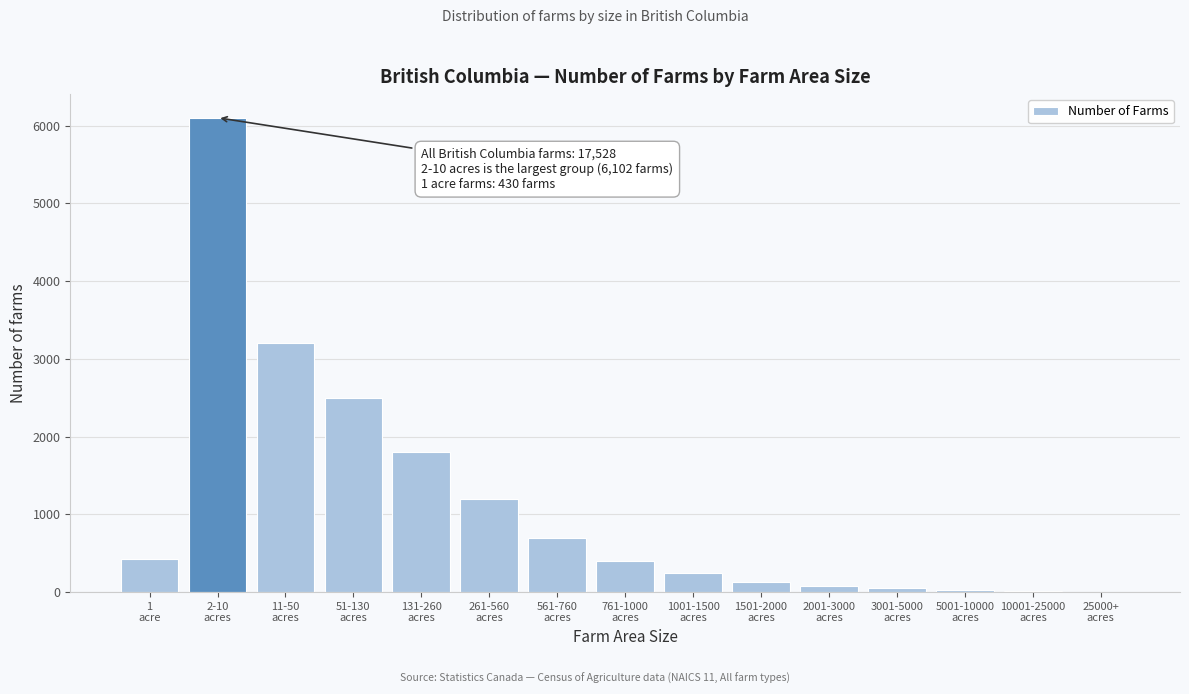

What is the sum of all values?

16878